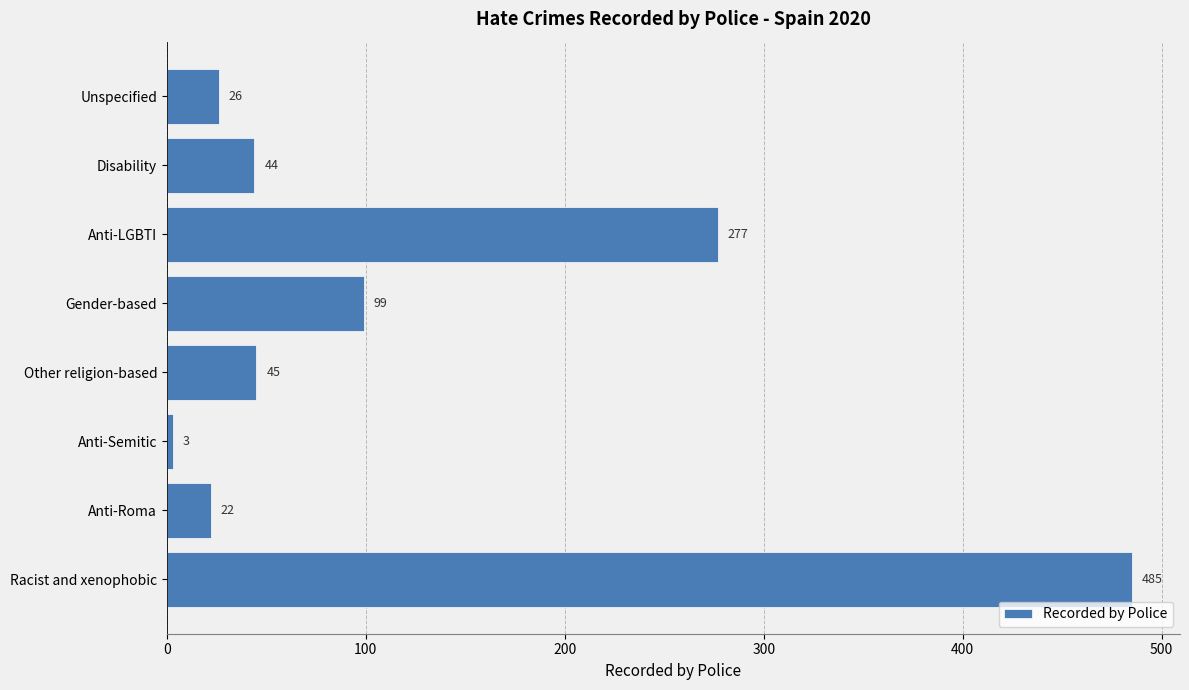

What is the greatest value displayed?

485